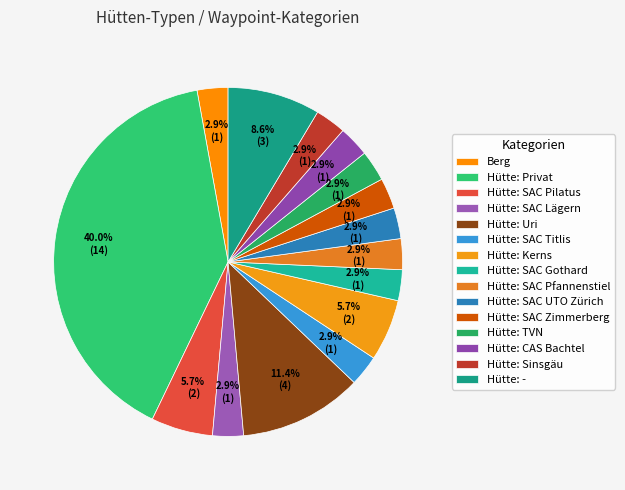

To the nearest percent, what percentage of the pie is Hütte: SAC Pfannenstiel?

3%